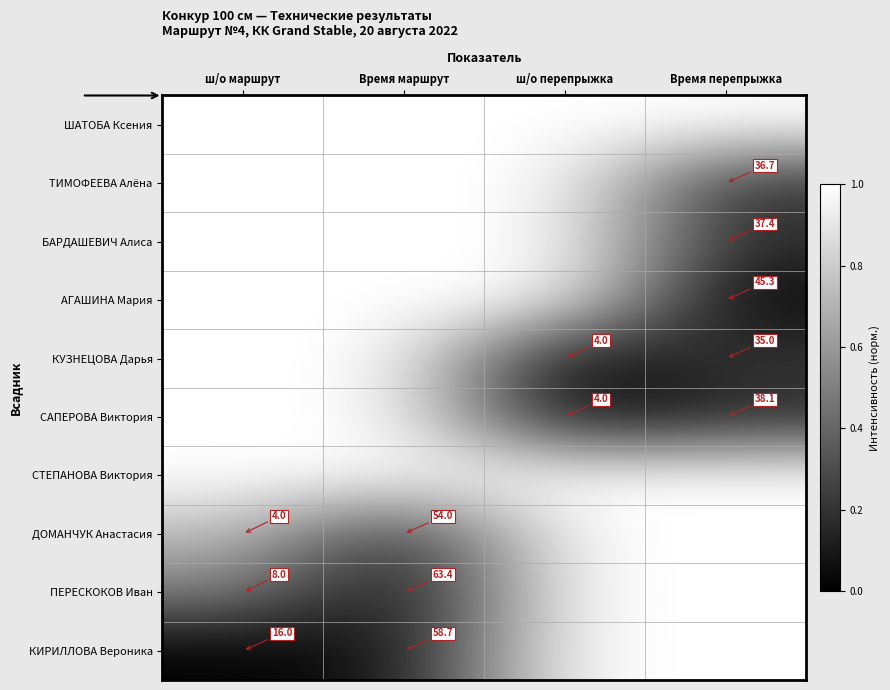

Is the value of САПЕРОВА Виктория at ш/о перепрыжка greater than the value of КИРИЛЛОВА Вероника at ш/о маршрут?

No